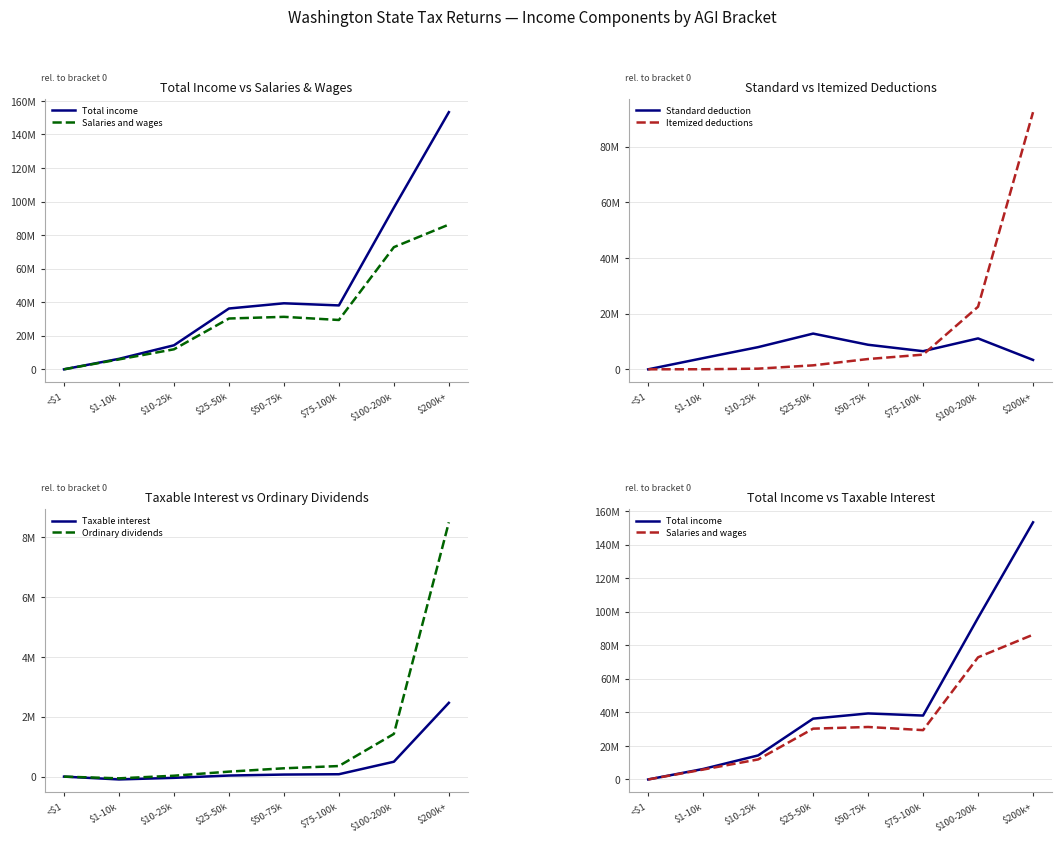

How many values in Ordinary dividends are above zero?

6